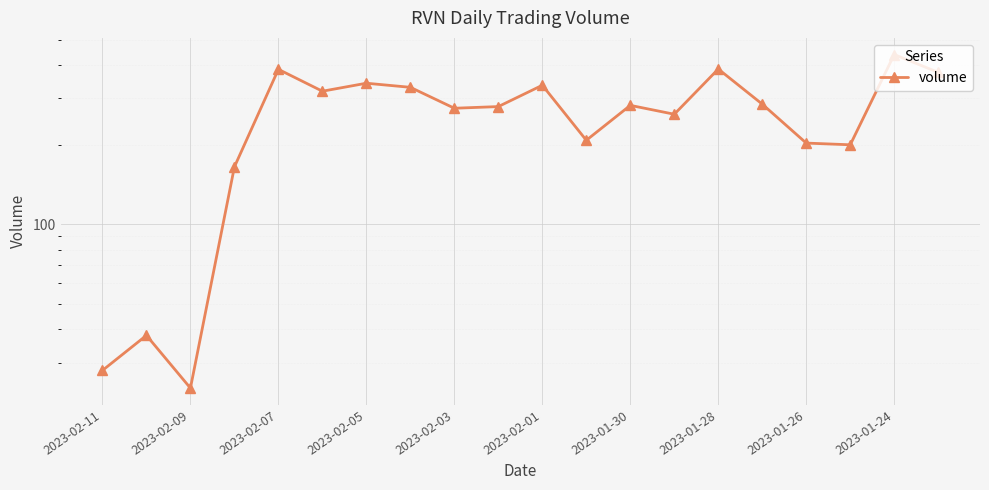

Reading right to left, list all the values displayed in this chart.

376	439	200	203	285	387	261	282	208	336	279	275	330	342	319	386	165	24	38	28